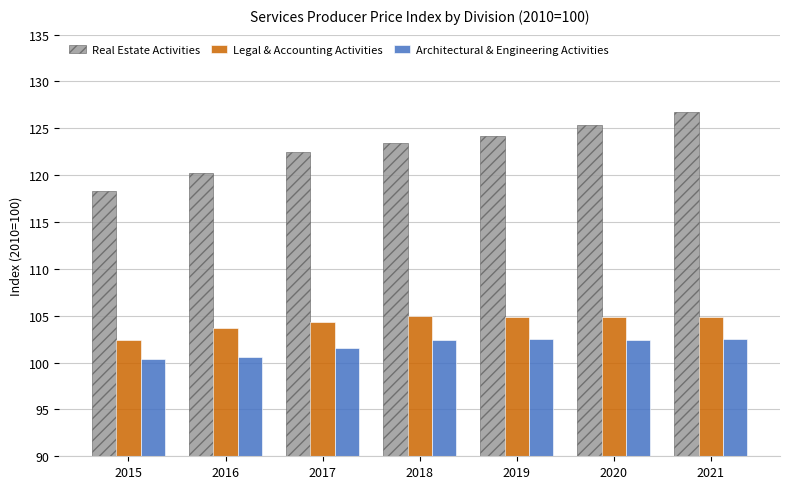

List the series in order of their peak value, highest first.

Real Estate Activities, Legal & Accounting Activities, Architectural & Engineering Activities